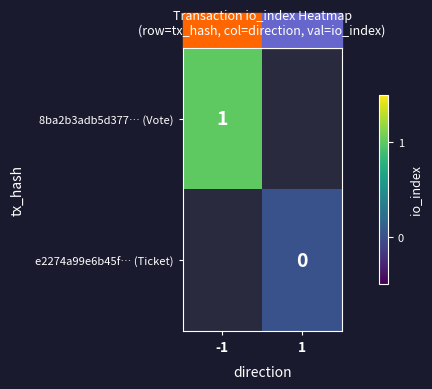

The value of 8ba2b3adb5d377… (Vote) at -1 is 1. True or false?

True